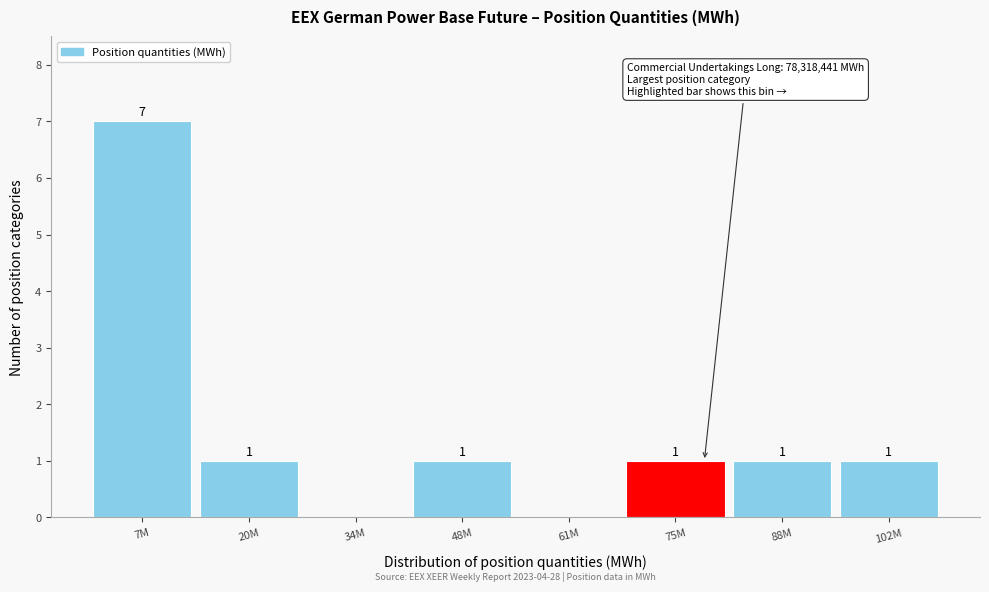

Reading left to right, extract all data points from this chart.

7M=7	20M=1	34M=0	48M=1	61M=0	75M=1	88M=1	102M=1